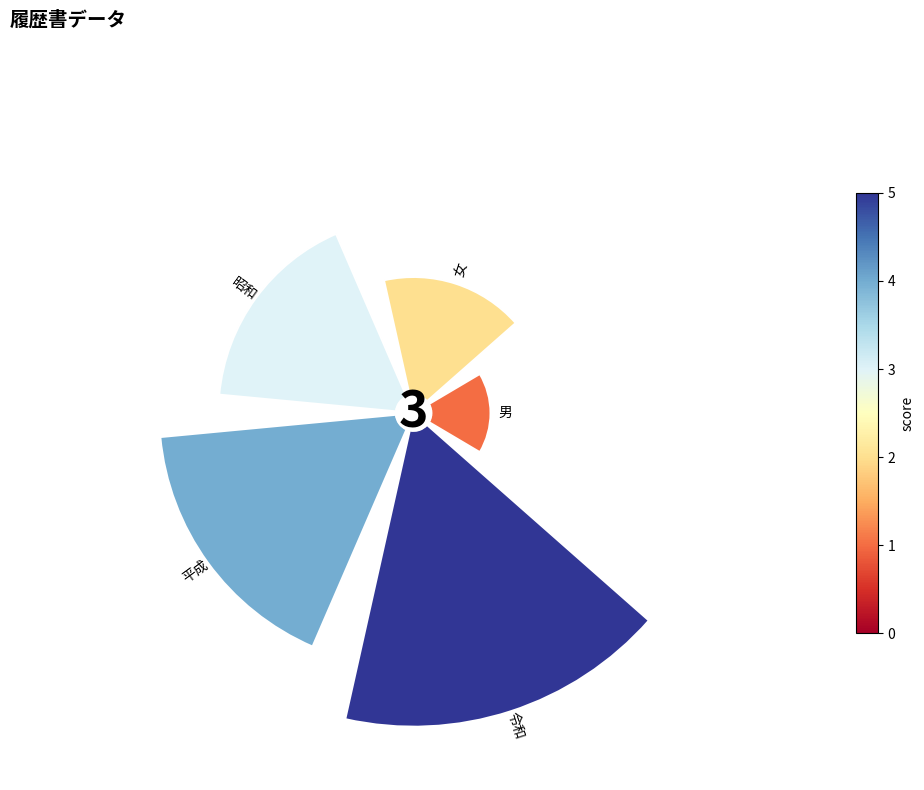

To the nearest percent, what is the average slice percentage?

20%